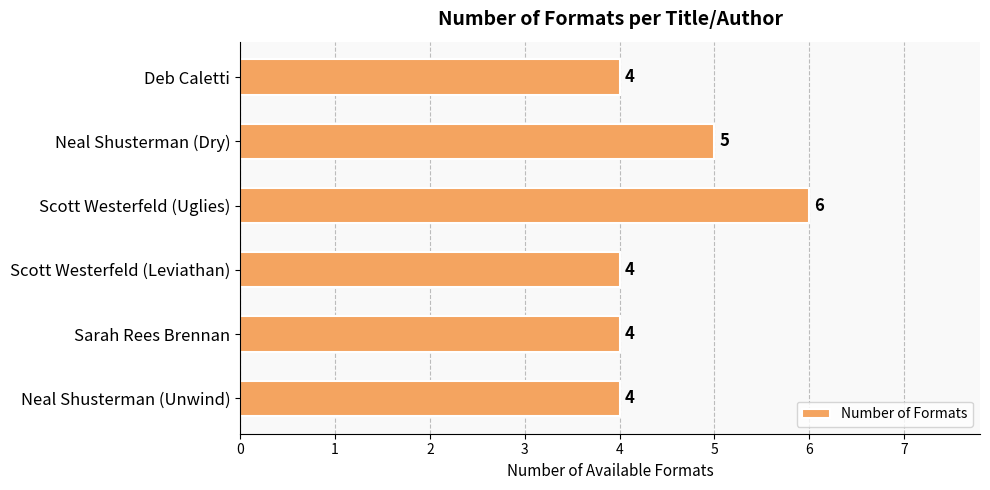

At which label is the value closest to 5?

Neal Shusterman (Dry)